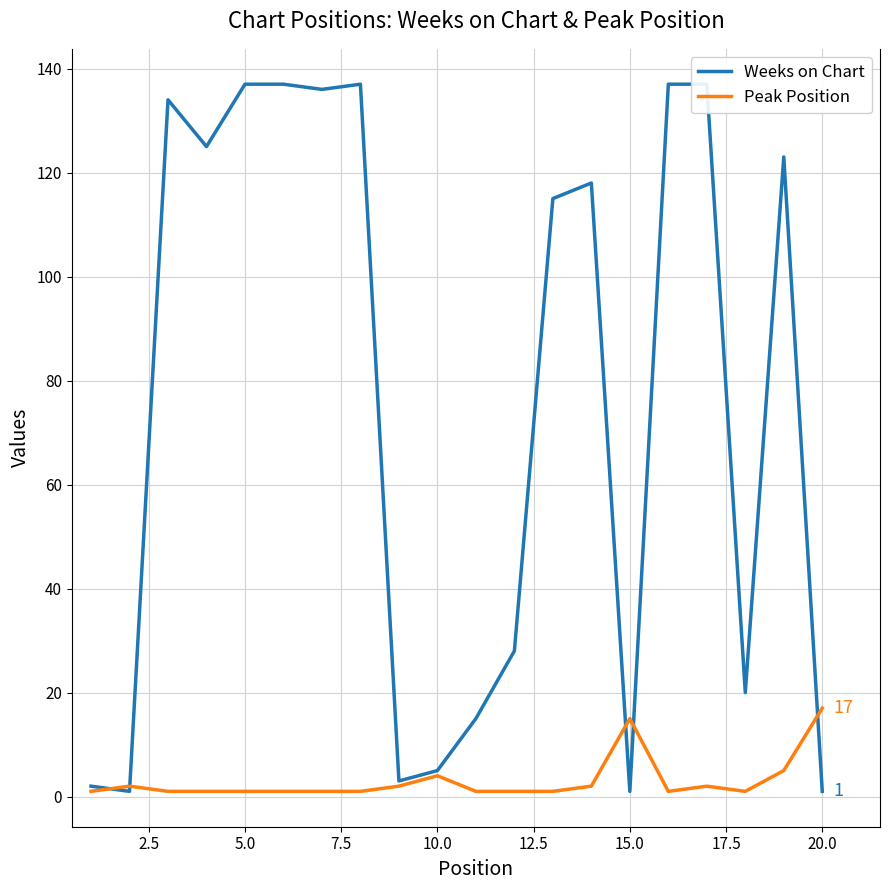

What is the value of the Peak Position point at the 12th from the left?

1